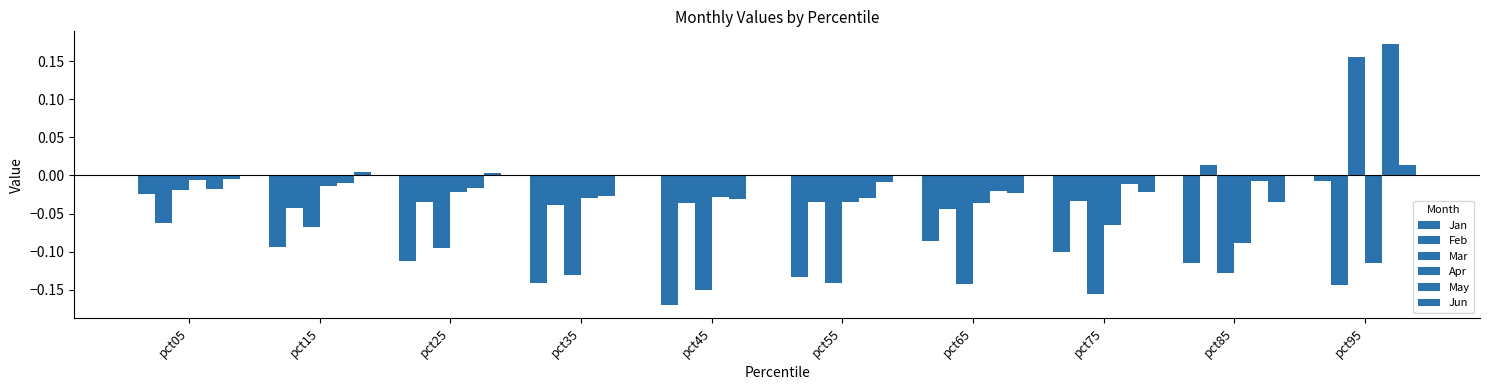

How many distinct data groups are displayed?

6